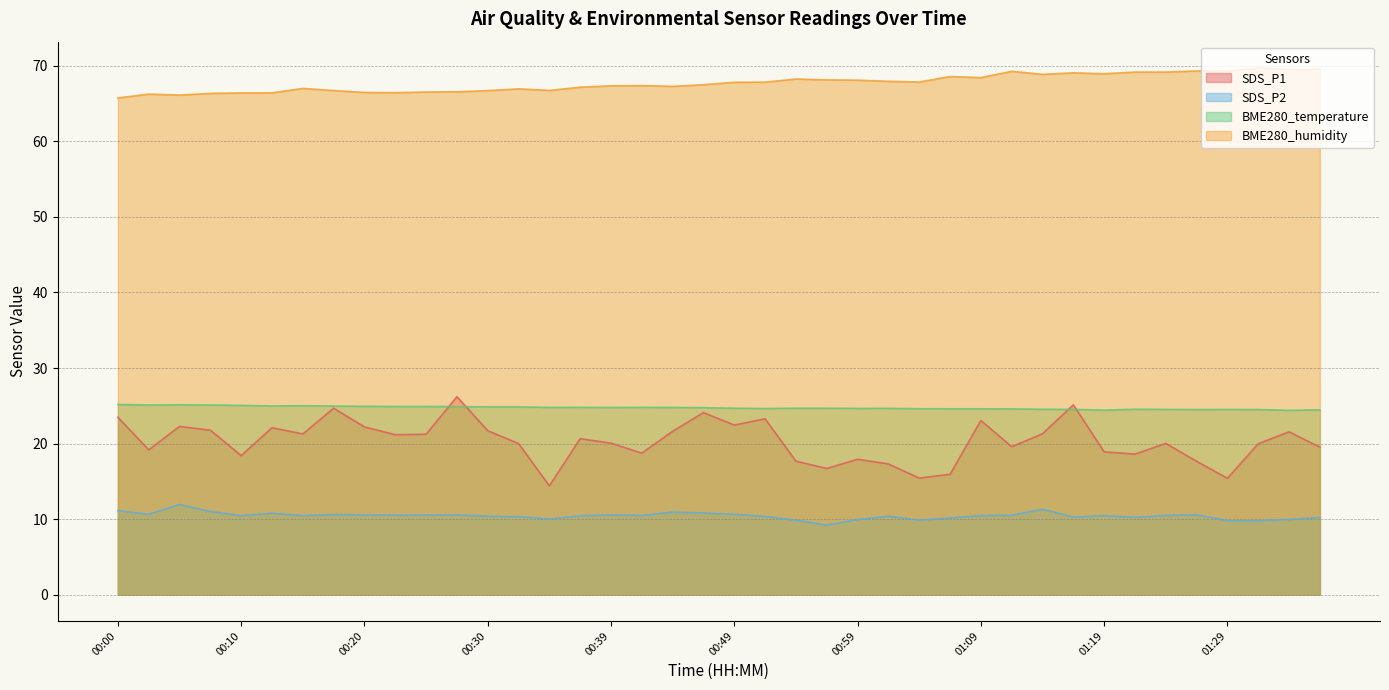

What value does the SDS_P2 series have at 01:29?

9.8